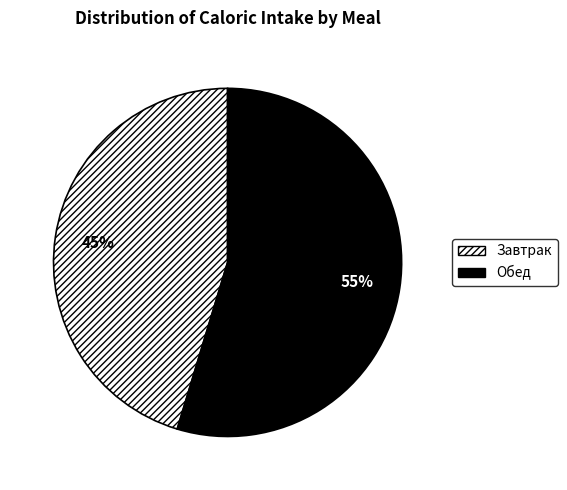

Does any single category account for the majority?

Yes